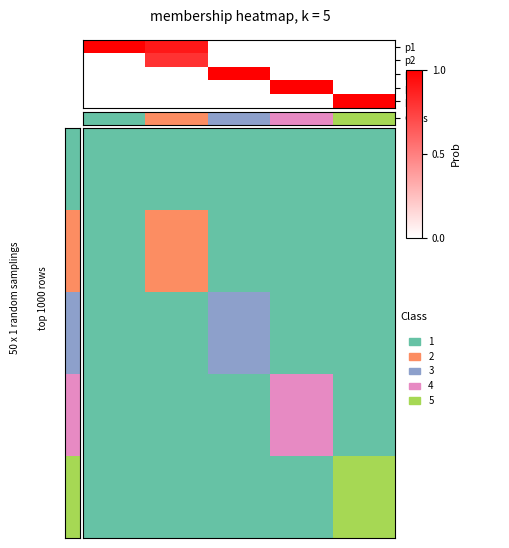

How many distinct data groups are displayed?

5